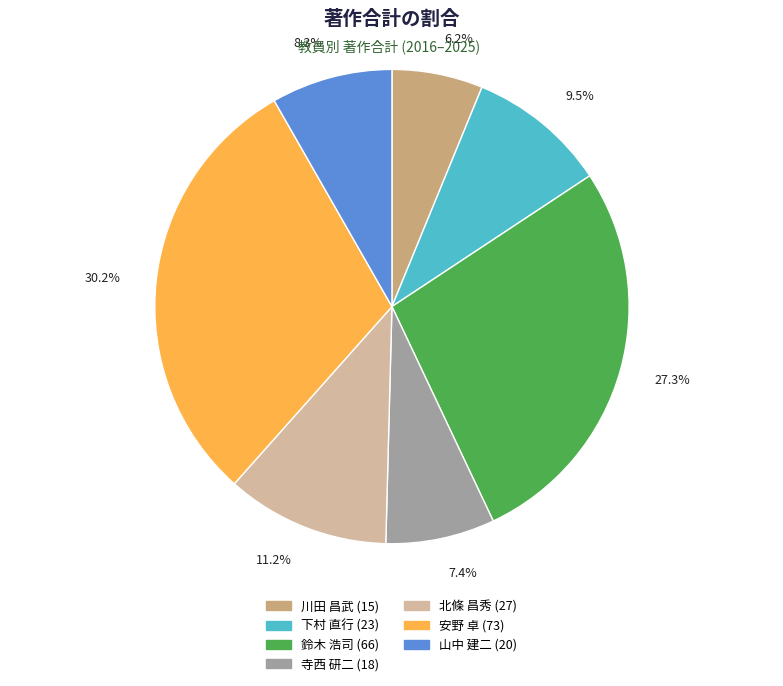

Rank the categories by value from lowest to highest.

川田 昌武, 寺西 研二, 山中 建二, 下村 直行, 北條 昌秀, 鈴木 浩司, 安野 卓